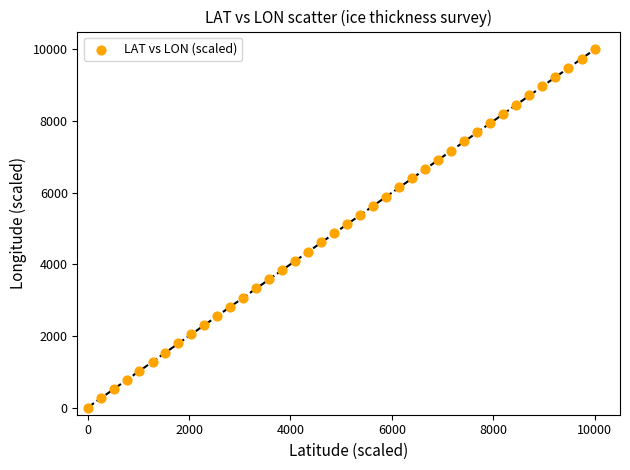

What is the range of Y values (max minus min)?

10000.0